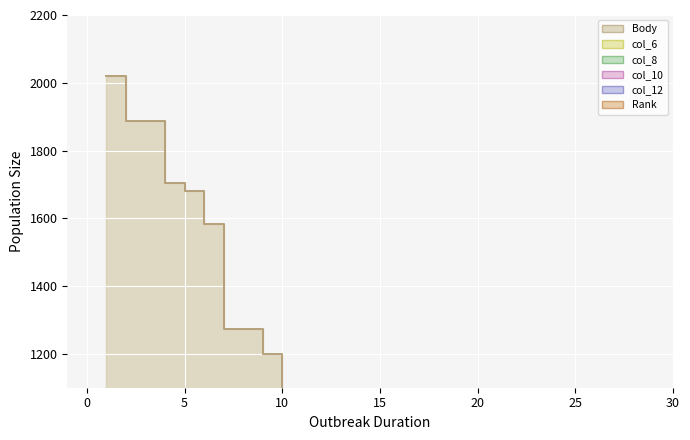

At which label does col_10 reach its minimum?

21